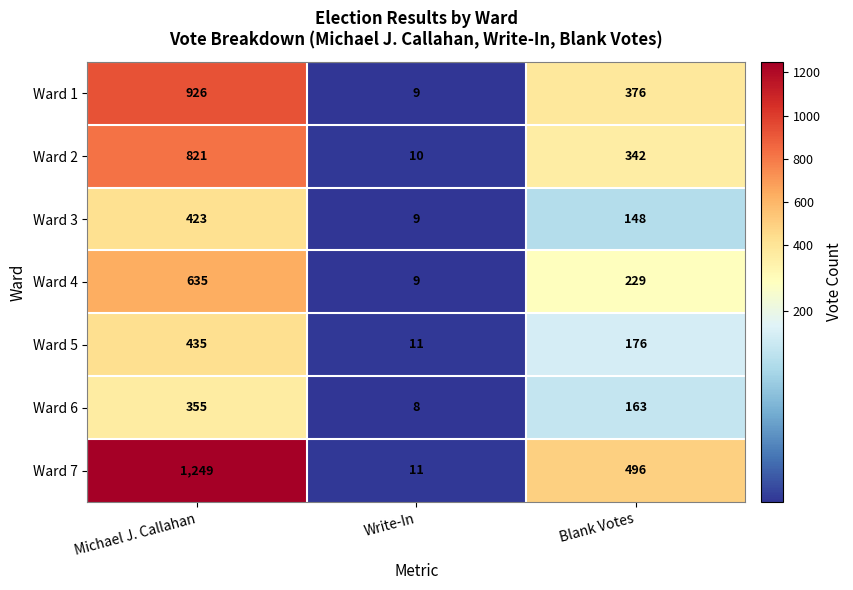

Reading left to right, transcribe all the data shown in this chart.

Ward 1: 926	9	376
Ward 2: 821	10	342
Ward 3: 423	9	148
Ward 4: 635	9	229
Ward 5: 435	11	176
Ward 6: 355	8	163
Ward 7: 1249	11	496